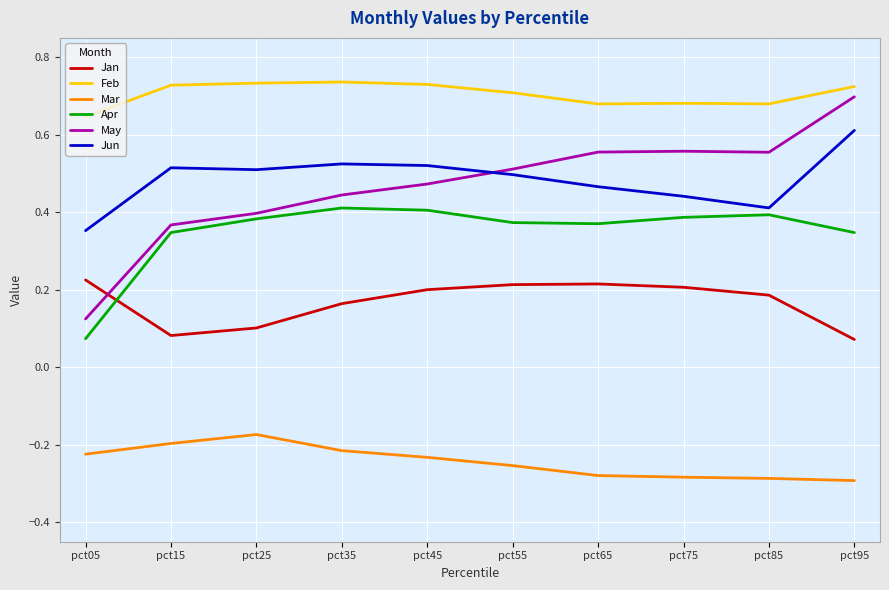

How many lines are shown in the chart?

6